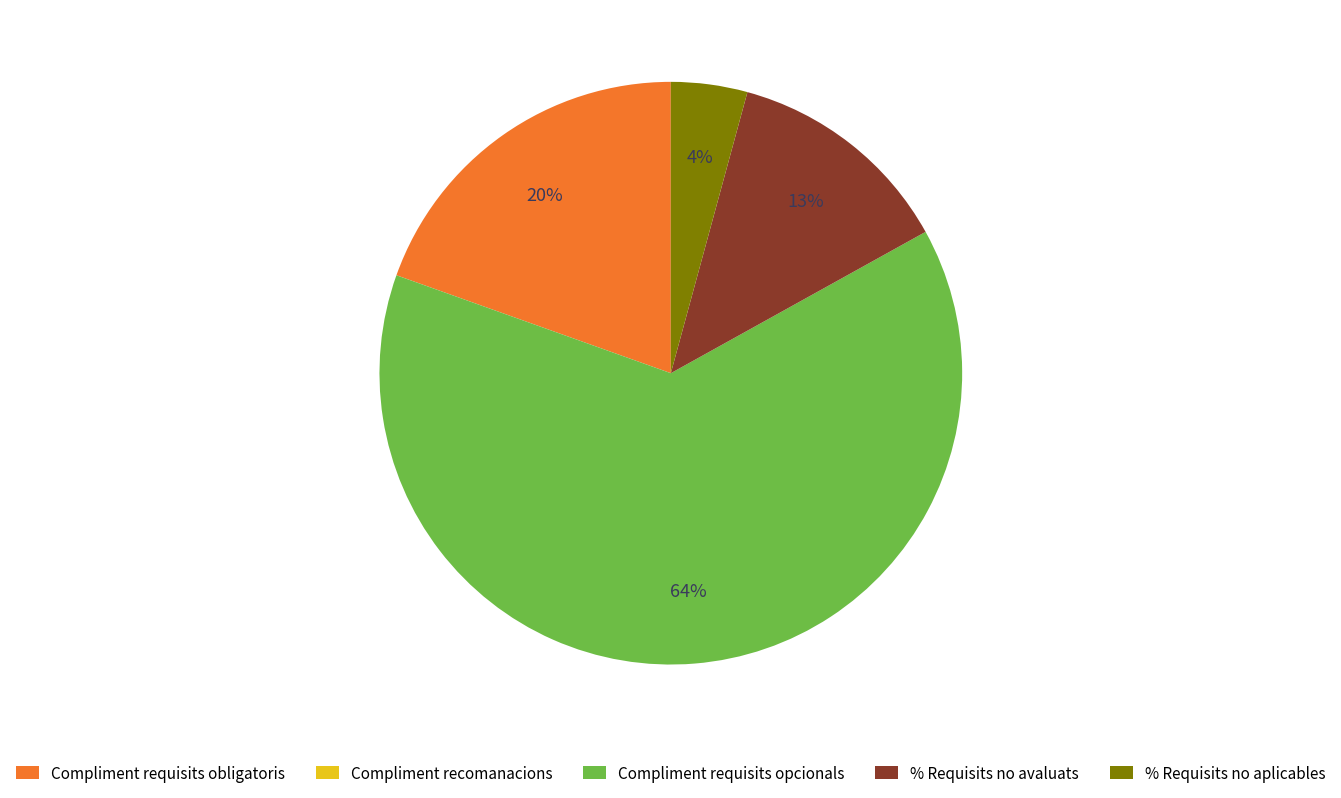

Does Compliment requisits opcionals represent more than half of the total?

Yes